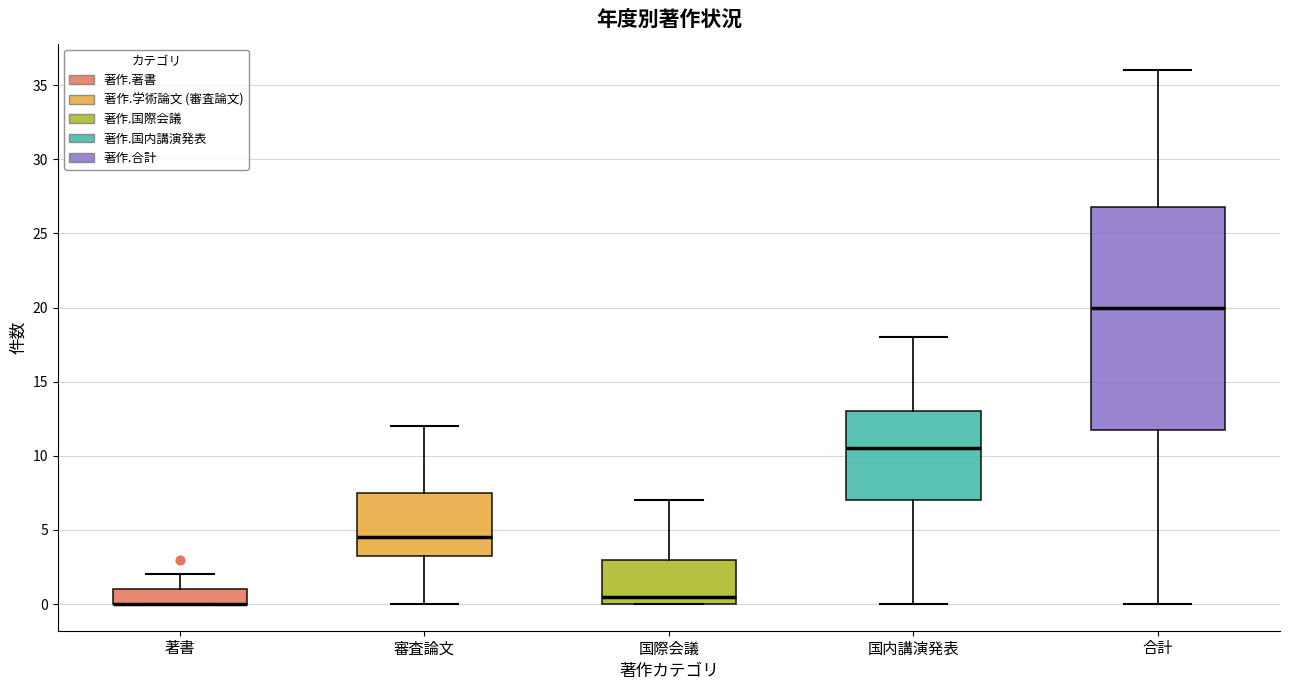

Where is the lower edge of the box for 審査論文 on the y-axis? The values are not printed on the chart, so give them approximately, as read against the axis.

3.5